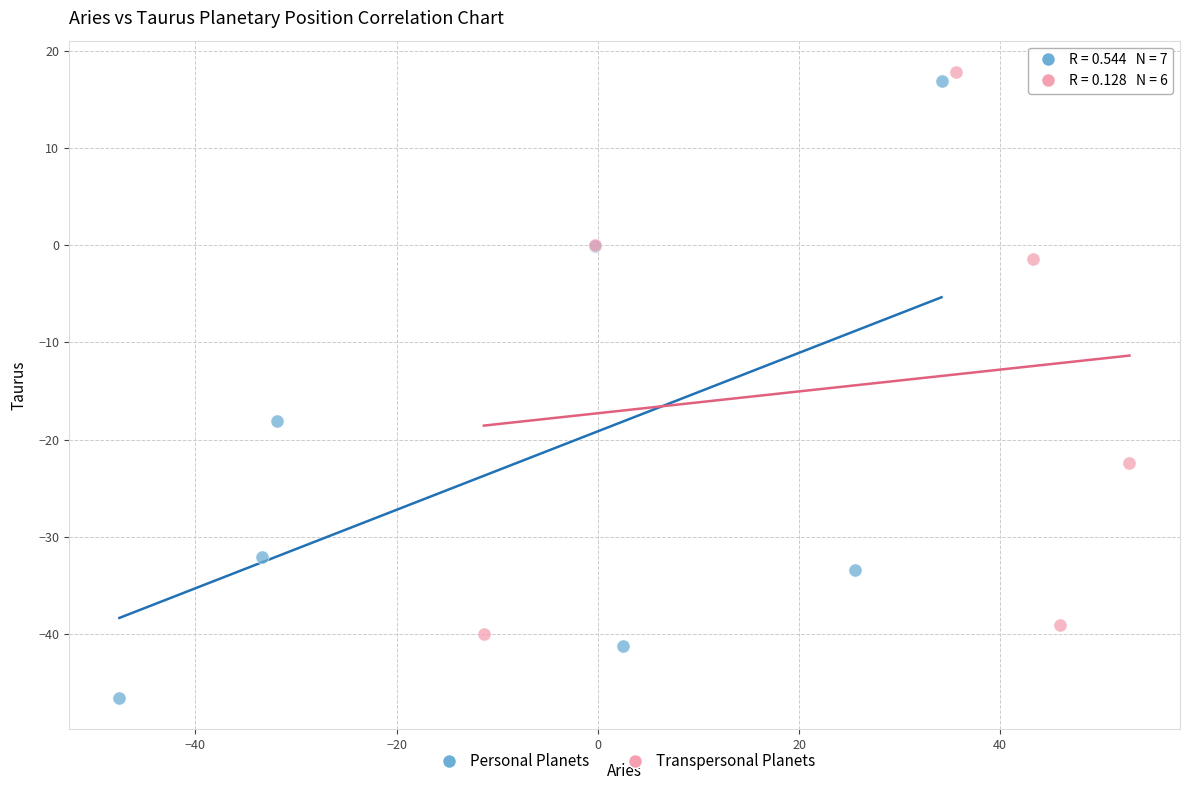

Which series contains the lowest Y value?

Personal Planets